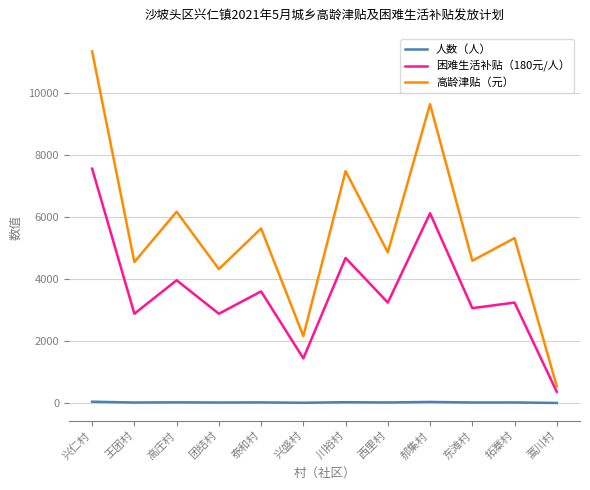

What is the greatest value displayed?

11340